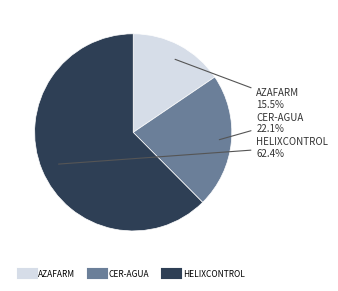

Between HELIXCONTROL and CER-AGUA, which is larger?

HELIXCONTROL